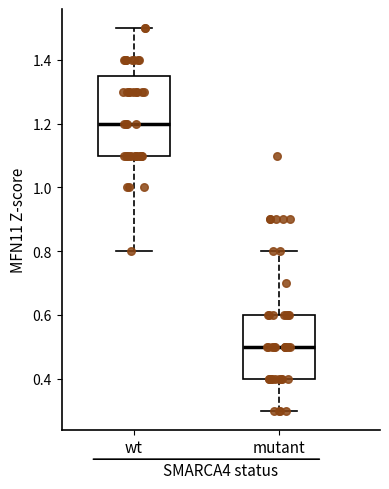

Which box has the highest median line?

wt